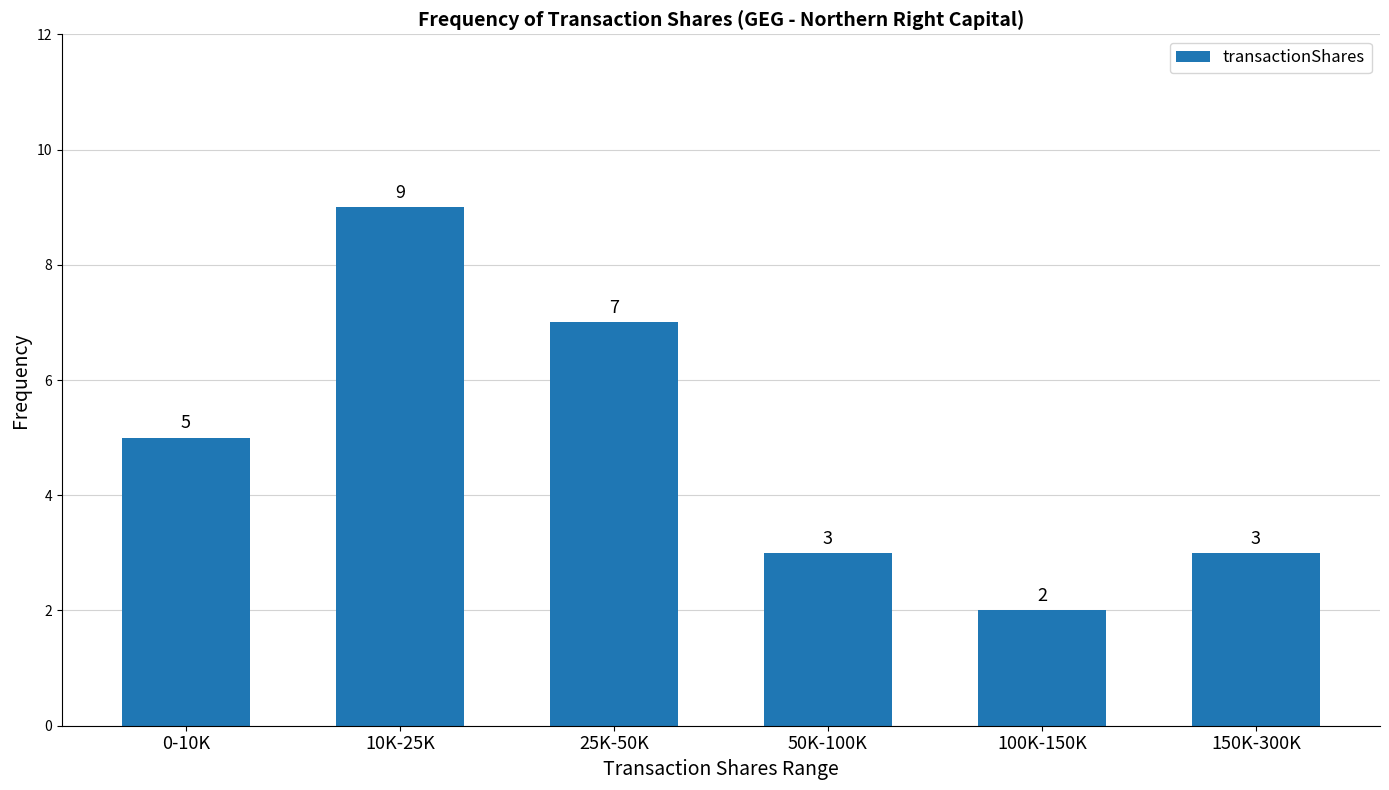

What is the sum of the values at 0-10K and 50K-100K?

8